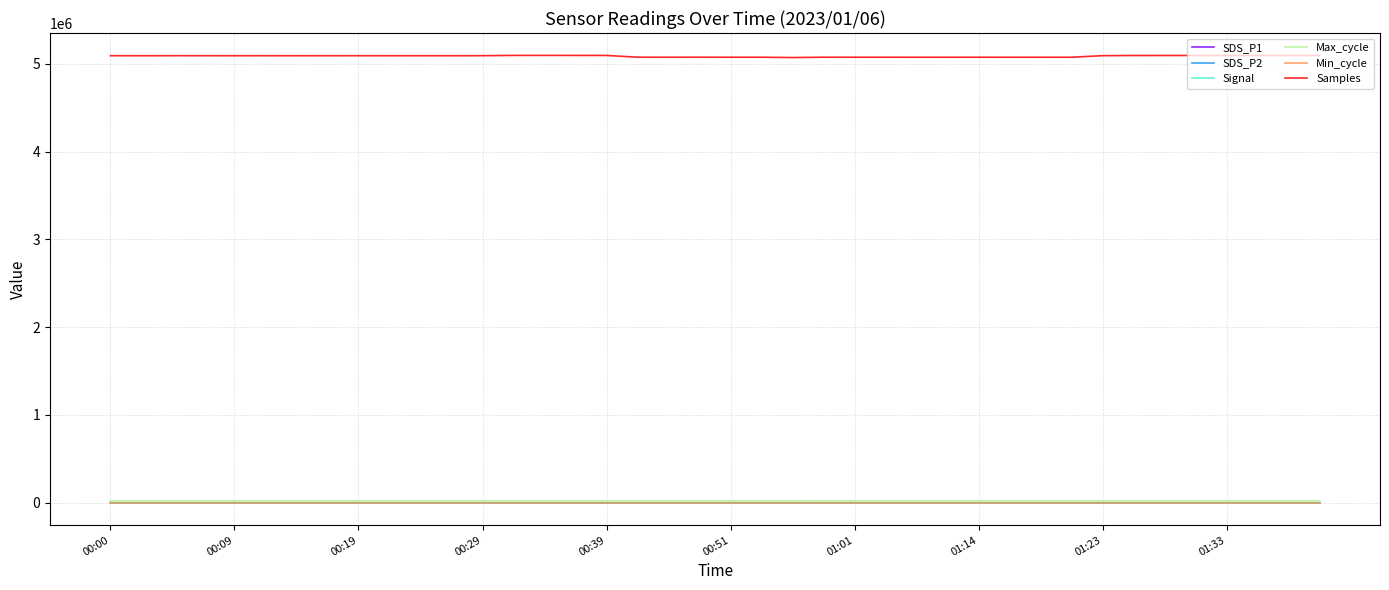

True or false: SDS_P1 and Samples intersect in this chart.

False